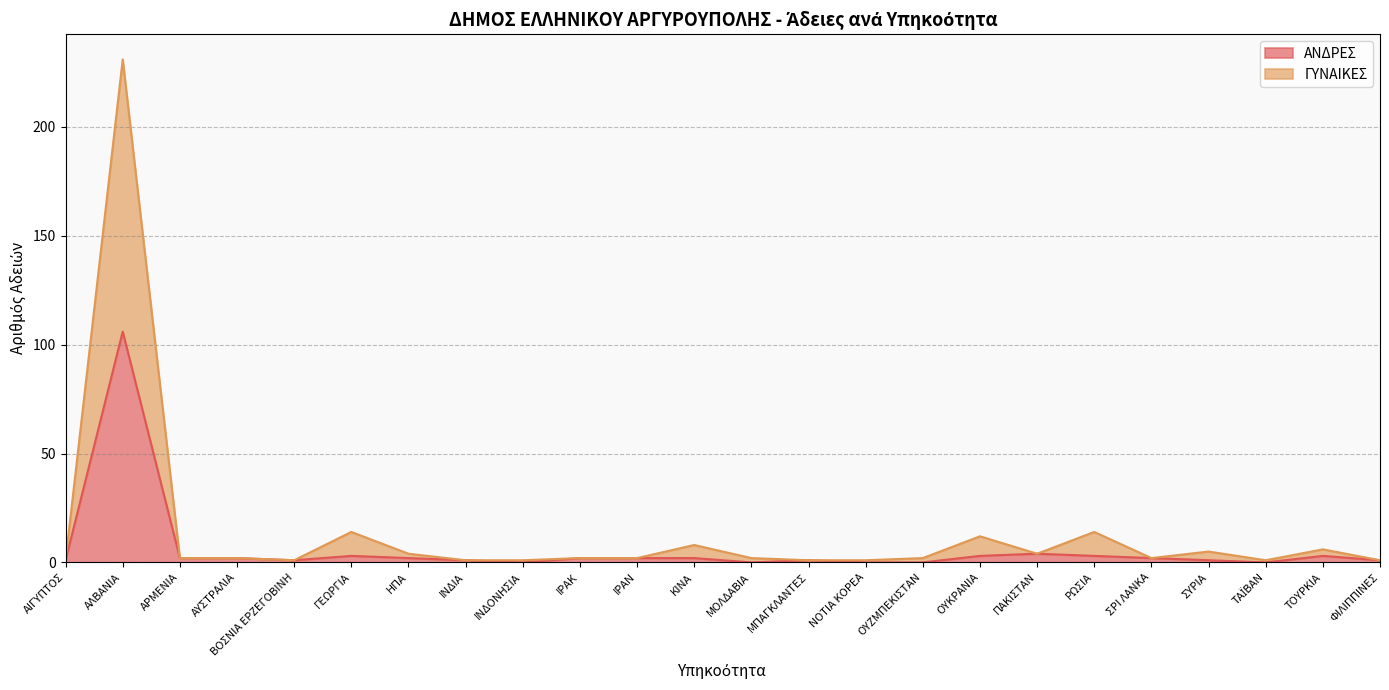

At how many categories does at least one series exceed 133?

1